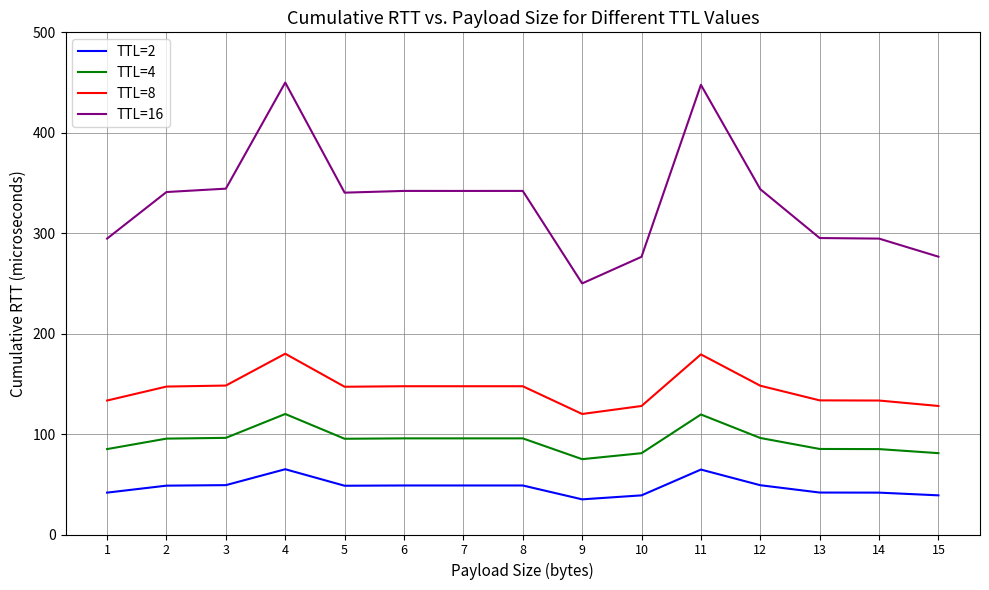

Rank the series by their average value, from lowest to highest.

TTL=2, TTL=4, TTL=8, TTL=16